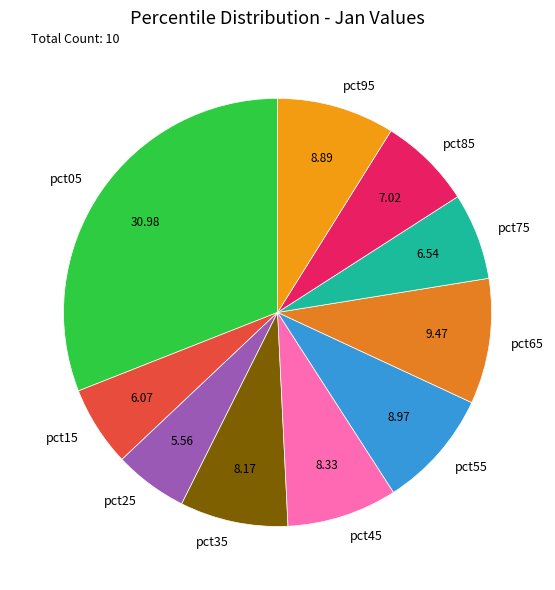

Which category has the biggest portion of the pie?

pct05